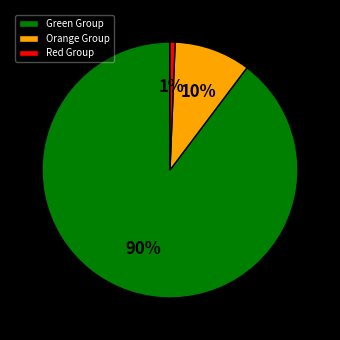

Is it true that Red Group is 1% of the pie?

True